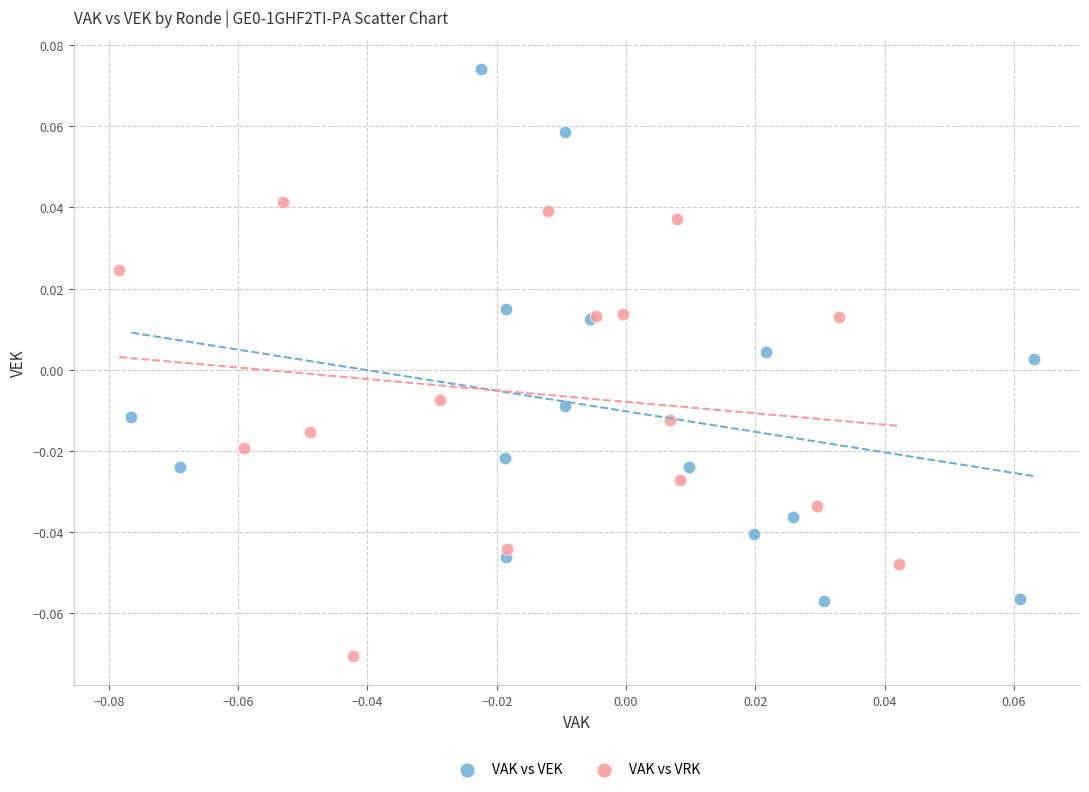

Which series has the largest Y range (max minus min)?

VAK vs VEK